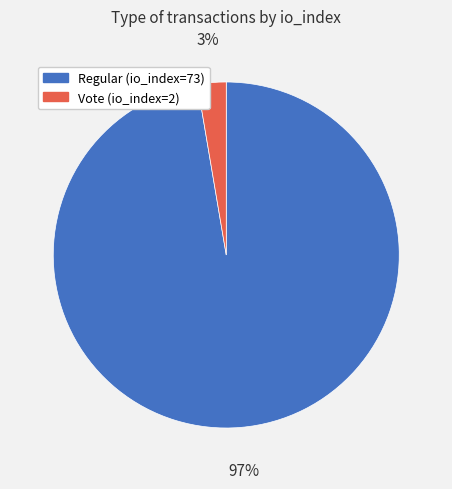

To the nearest percent, what is the combined percentage of Regular (io_index=73) and Vote (io_index=2)?

100%